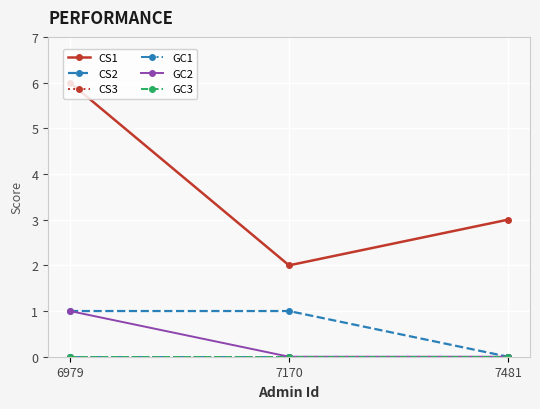

What are all the series names shown in the legend?

CS1, CS2, CS3, GC1, GC2, GC3